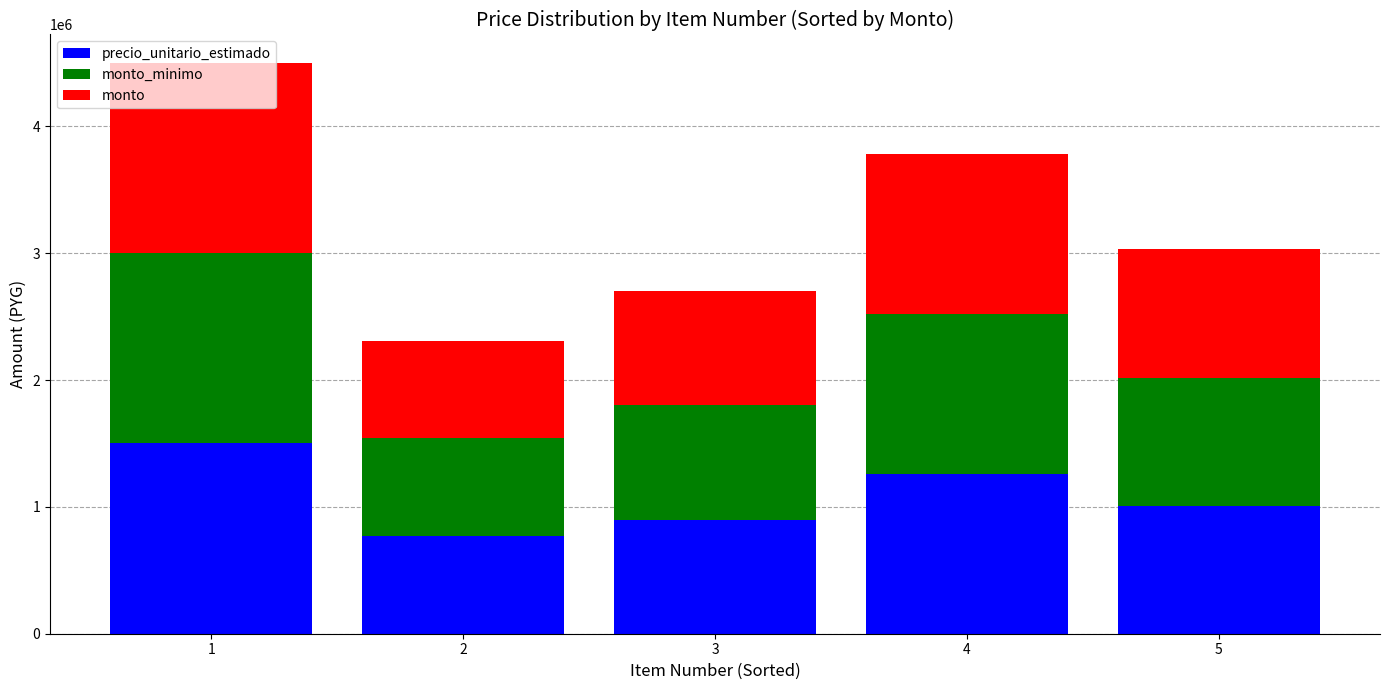

What is the highest value of the precio_unitario_estimado series?

1500000